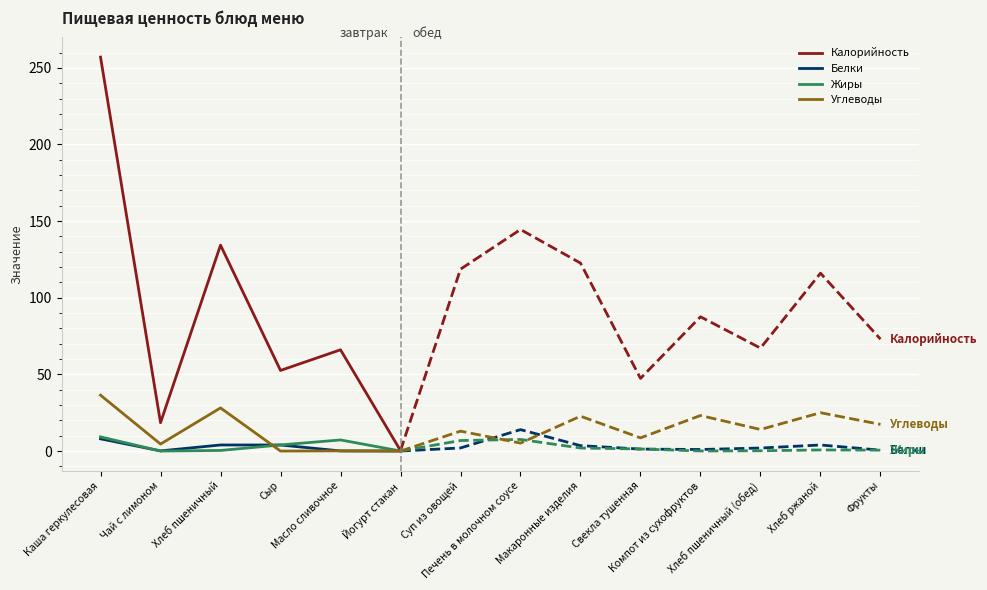

At which category does the chart reach its minimum across all series?

Сыр